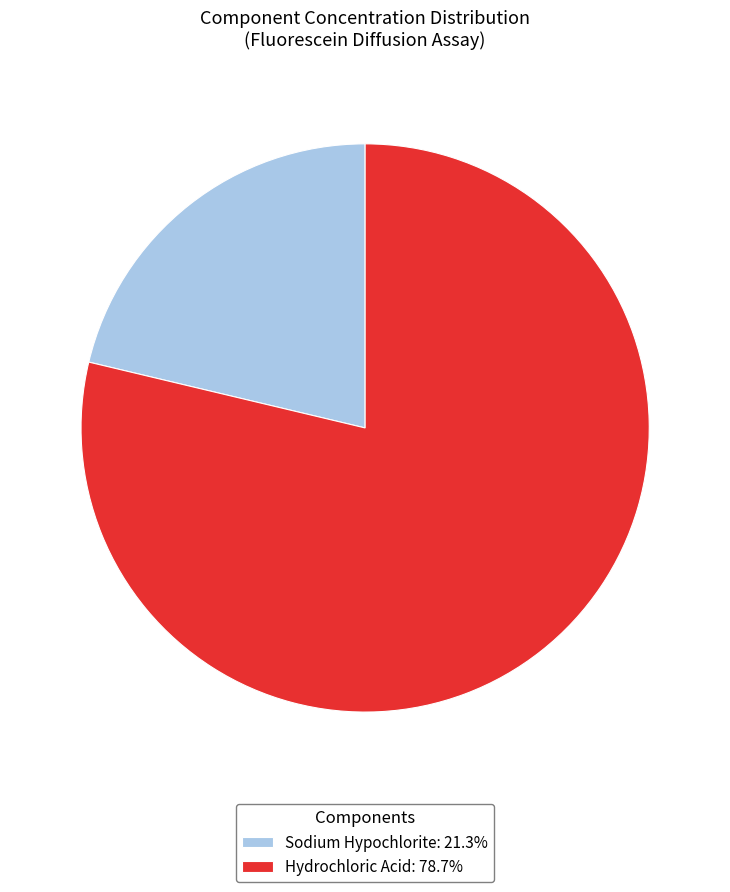

Is it true that Sodium Hypochlorite is 15% of the pie?

False